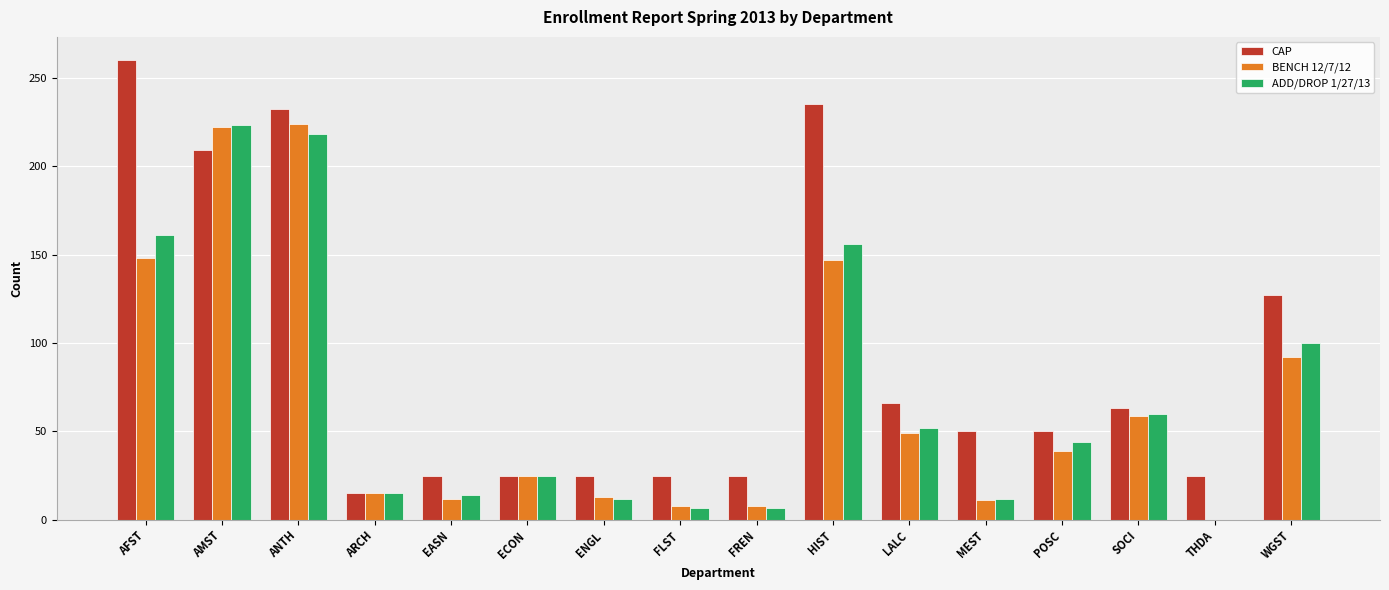

At which category is the sum across all series the highest?

ANTH